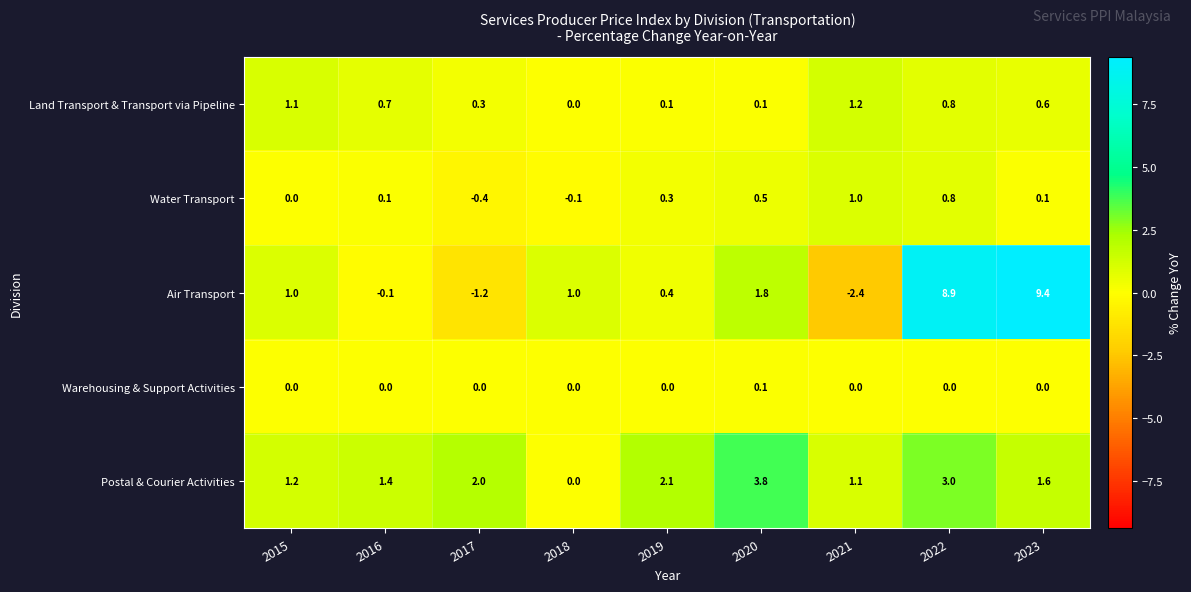

What is the difference between the second highest and second lowest values in the Air Transport series?

10.1